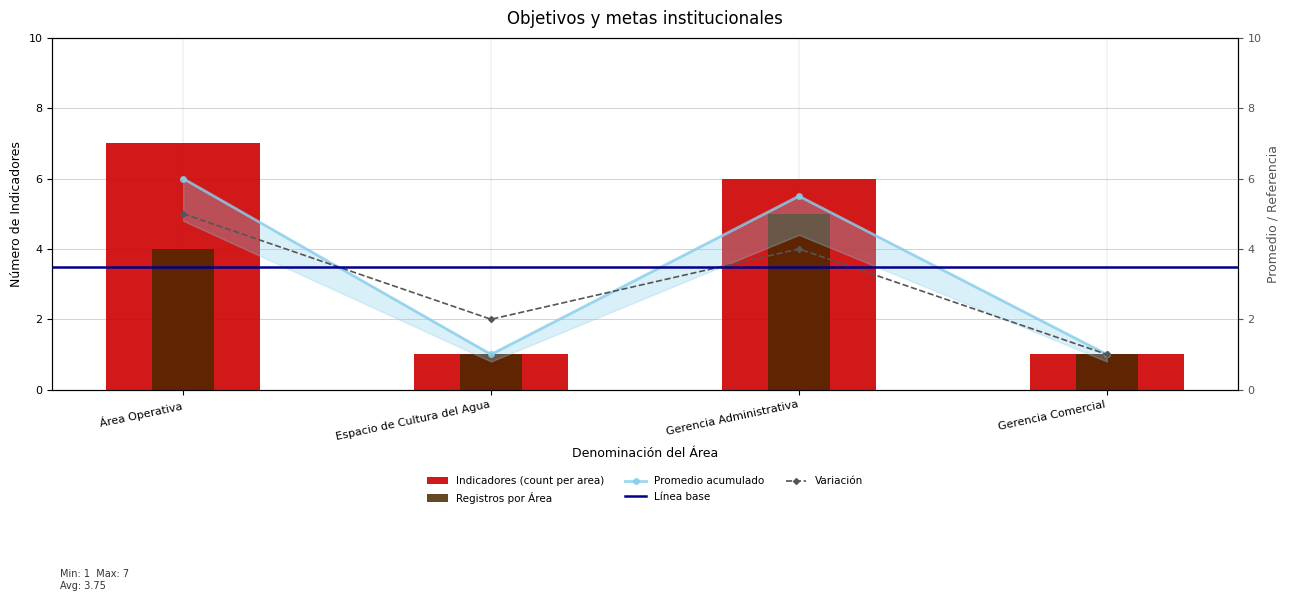

Reading right to left, extract all data points from this chart.

Gerencia Comercial=1	Gerencia Administrativa=6	Espacio de Cultura del Agua=1	Área Operativa=7